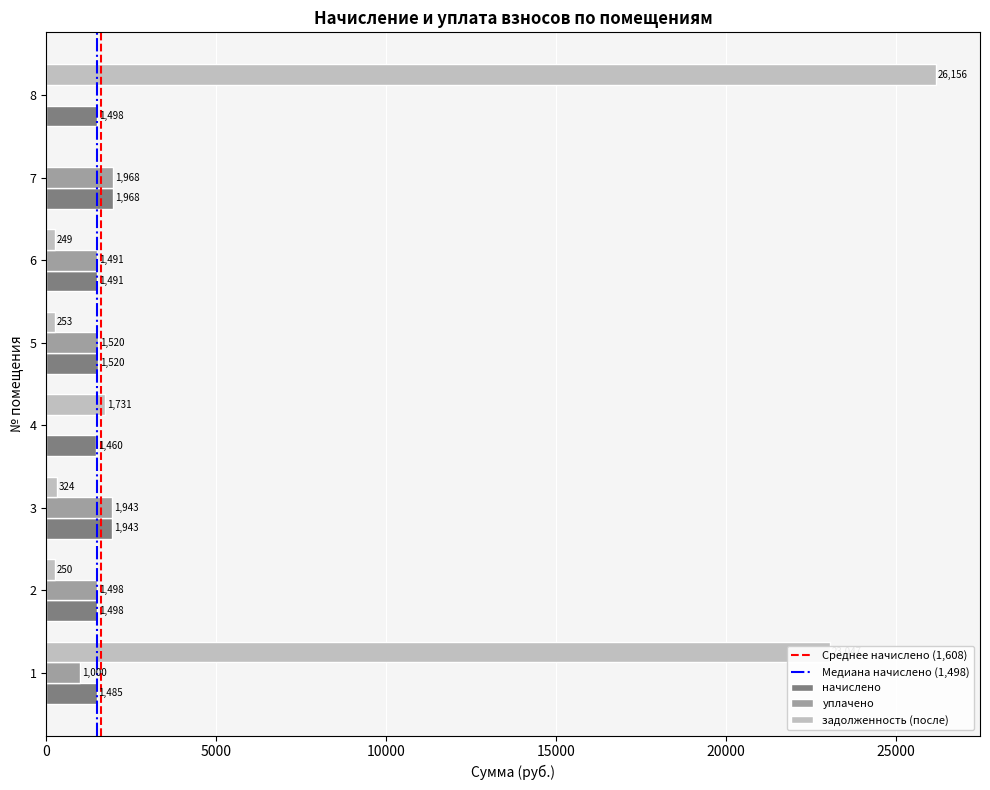

Between 1 and 5, which series saw the biggest shift?

задолженность (после)